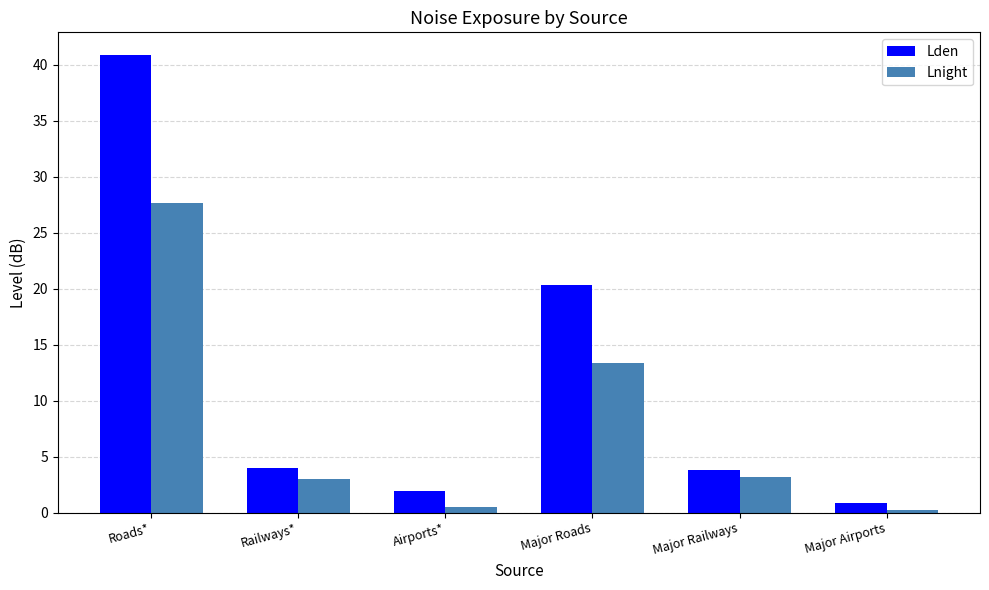

What is the difference between the Lnight values at Major Roads and Railways*?

10.3